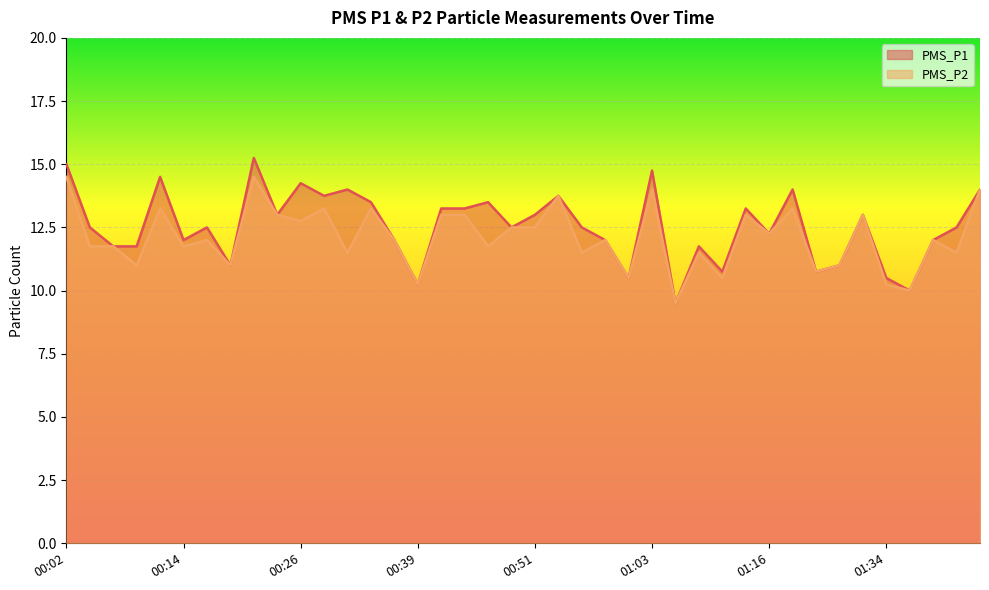

How many distinct data groups are displayed?

2